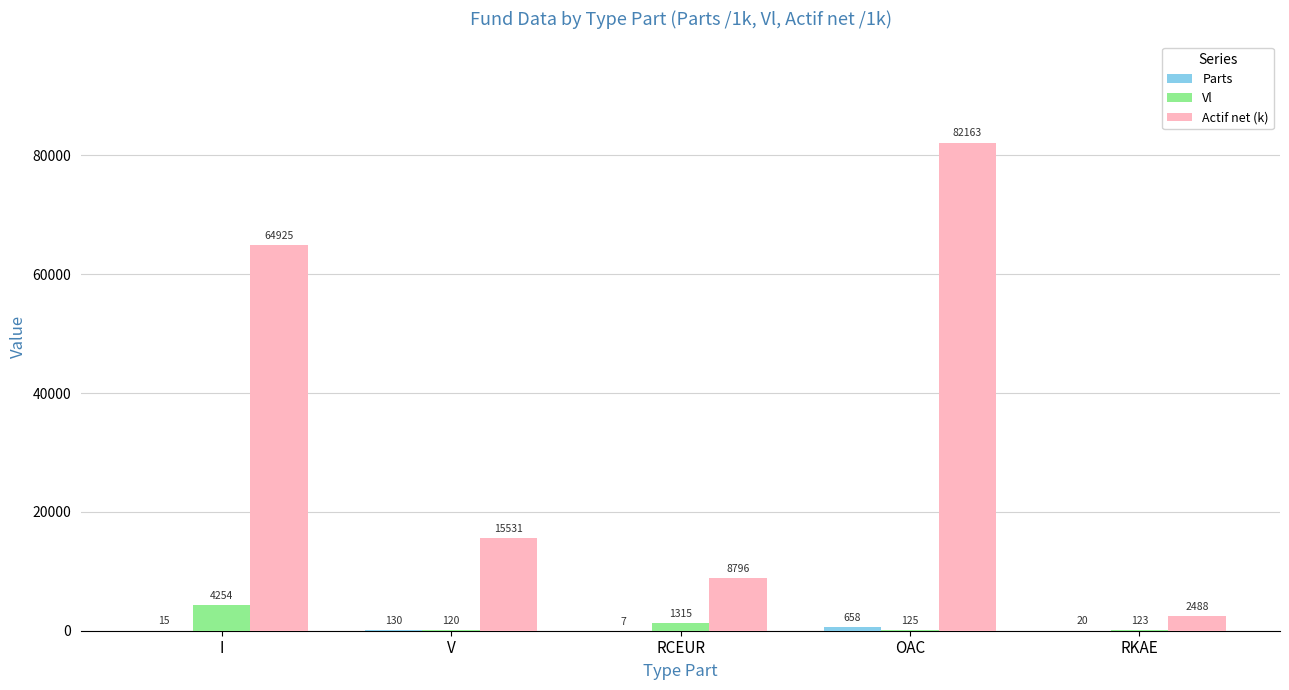

Between RCEUR and OAC, which series saw the biggest shift?

Actif net (k)